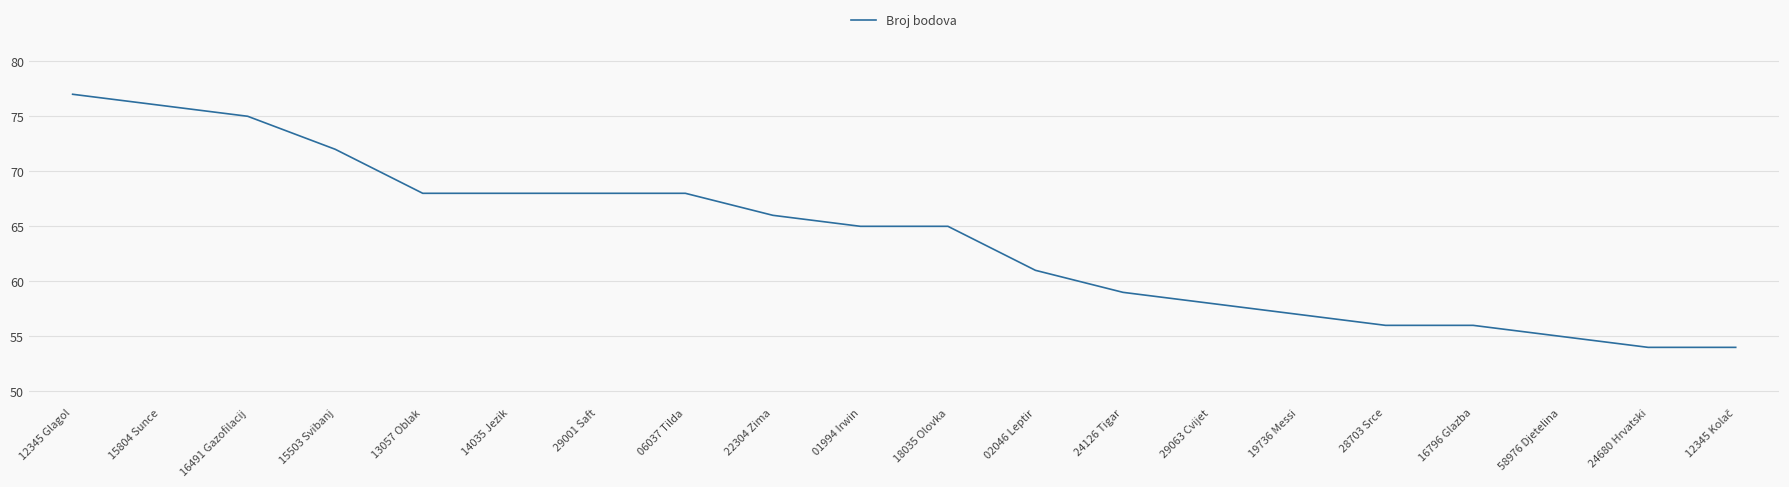

Does the chart have visible grid lines?

Yes